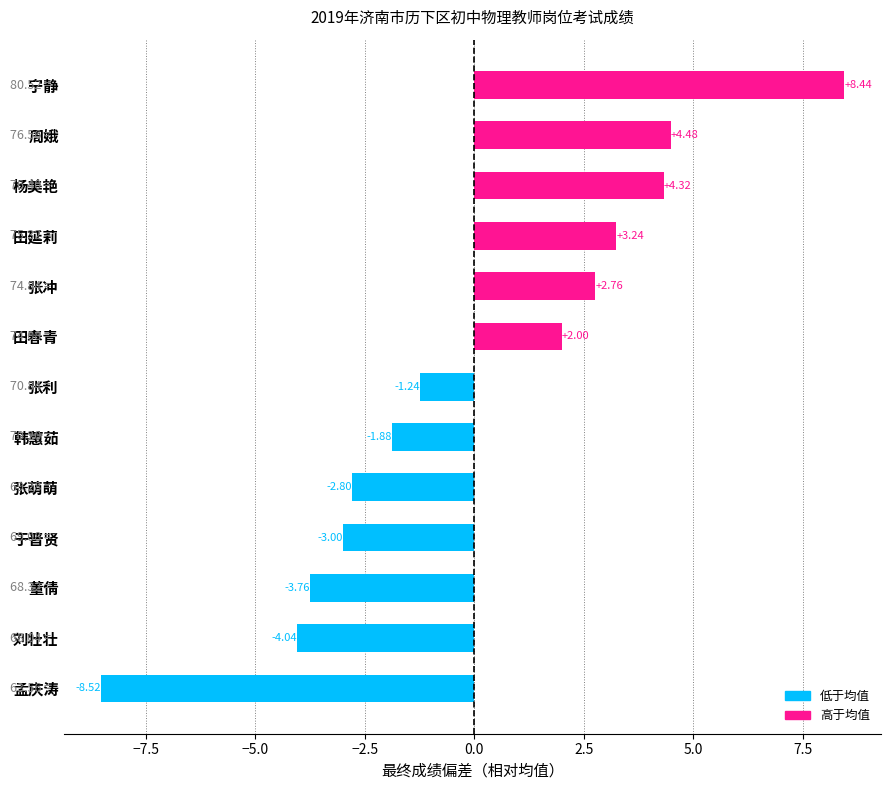

What is the label of the 12th bar from the top?

刘壮壮